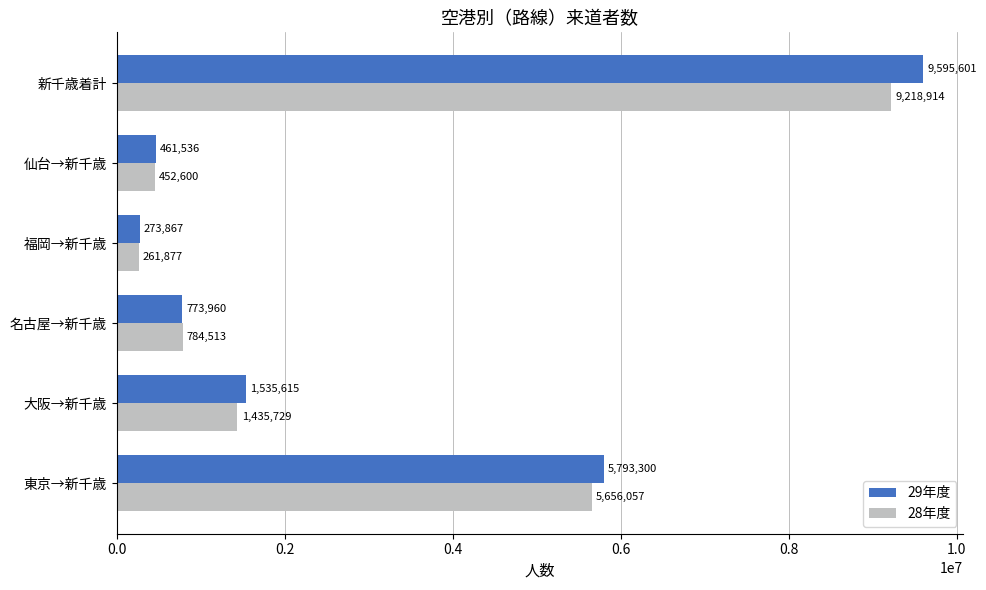

Which series has the largest total across all categories?

29年度